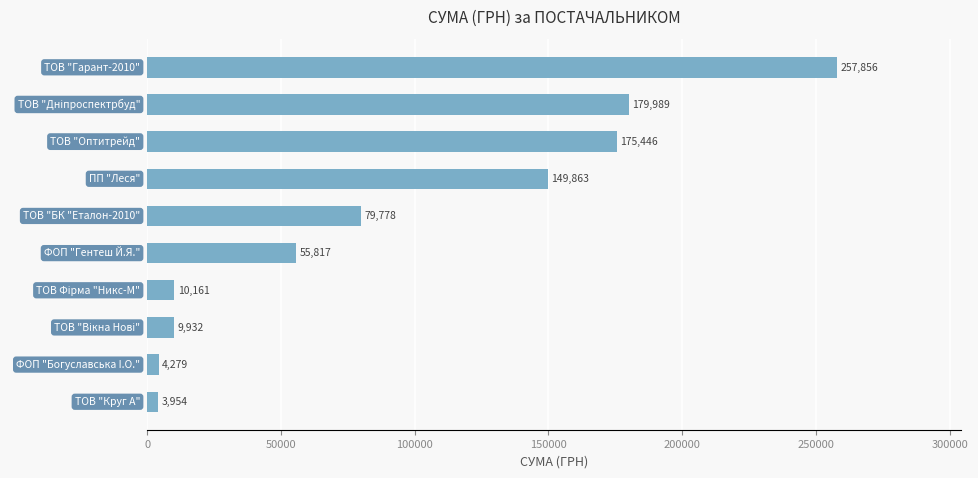

What is the greatest value displayed?

257856.4